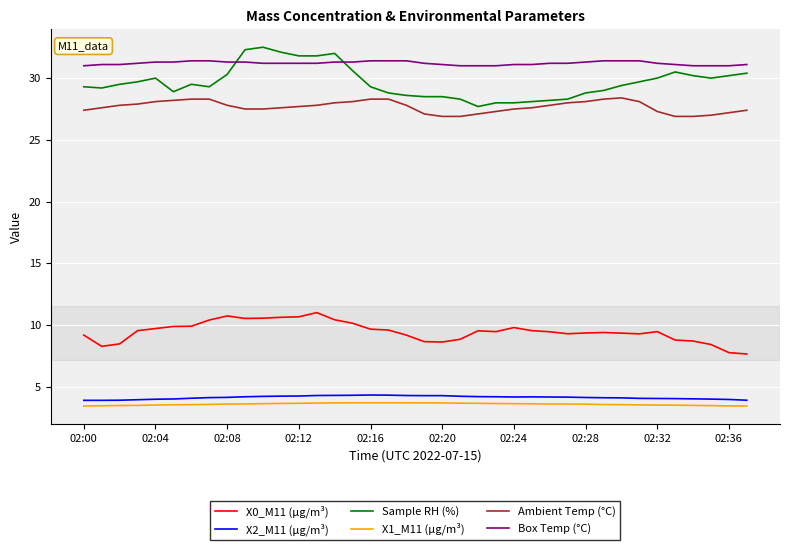

At how many categories does at least one series exceed 15?

38